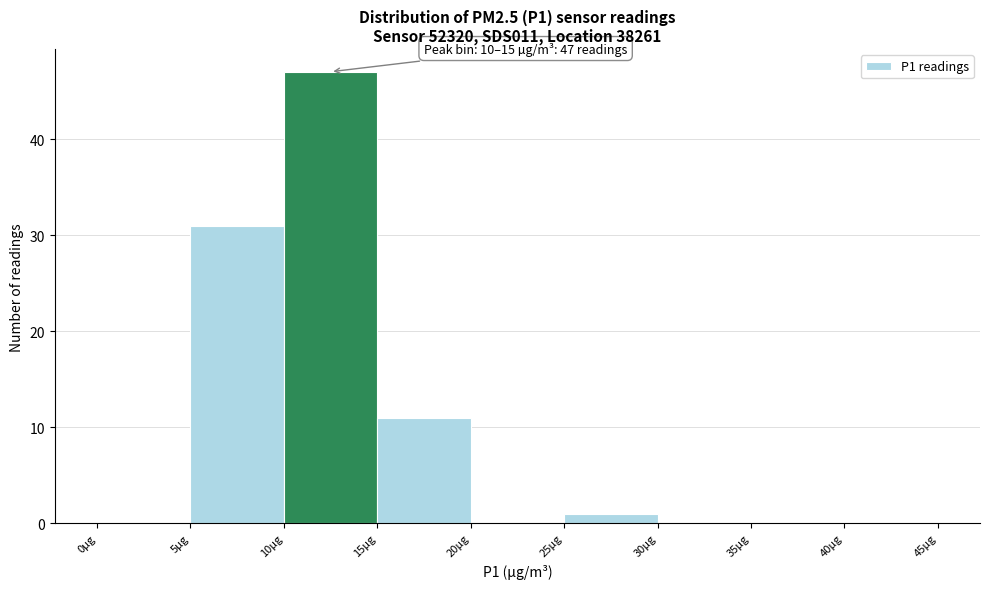

Which range on the x-axis has the tallest bar?

10 to 15